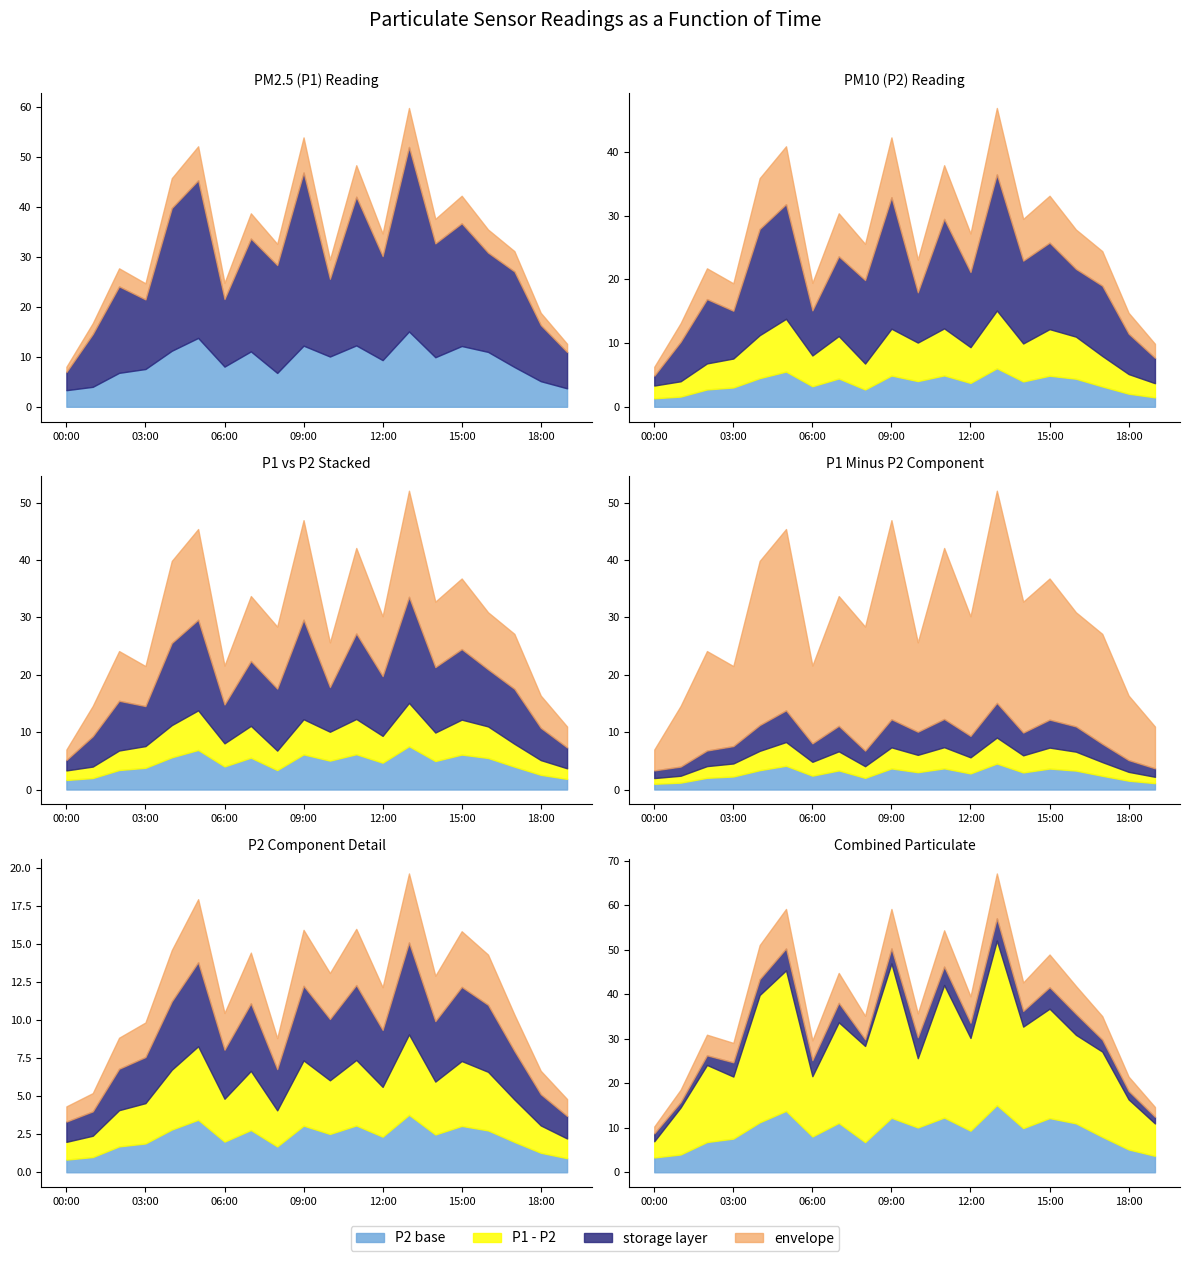

Which label corresponds to the smallest value in the chart?

00:00